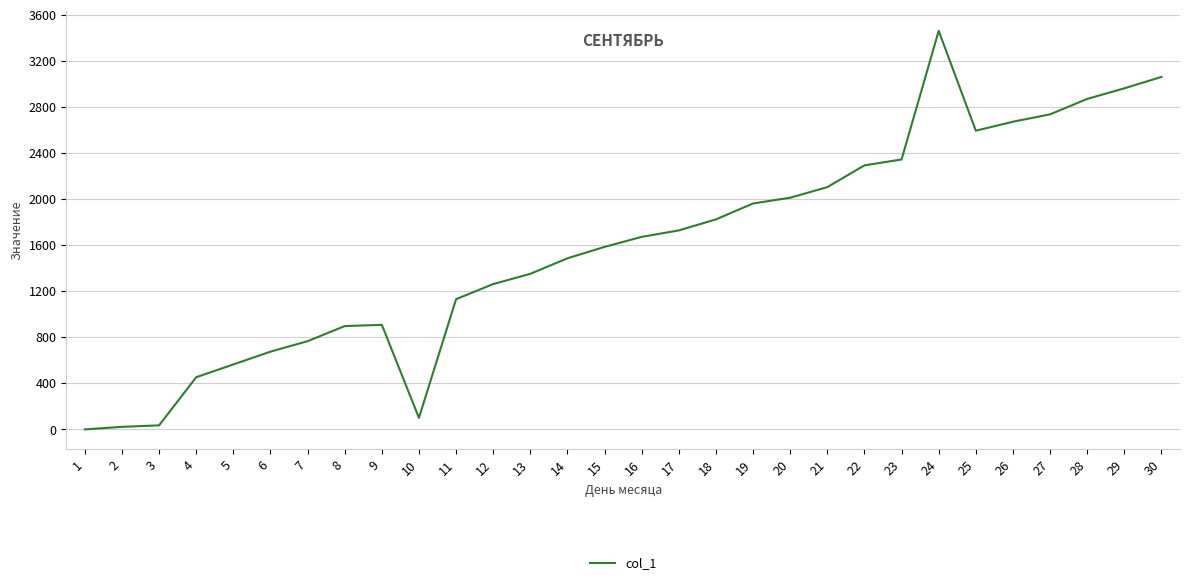

True or false: the data shows 1999 at 11.

False